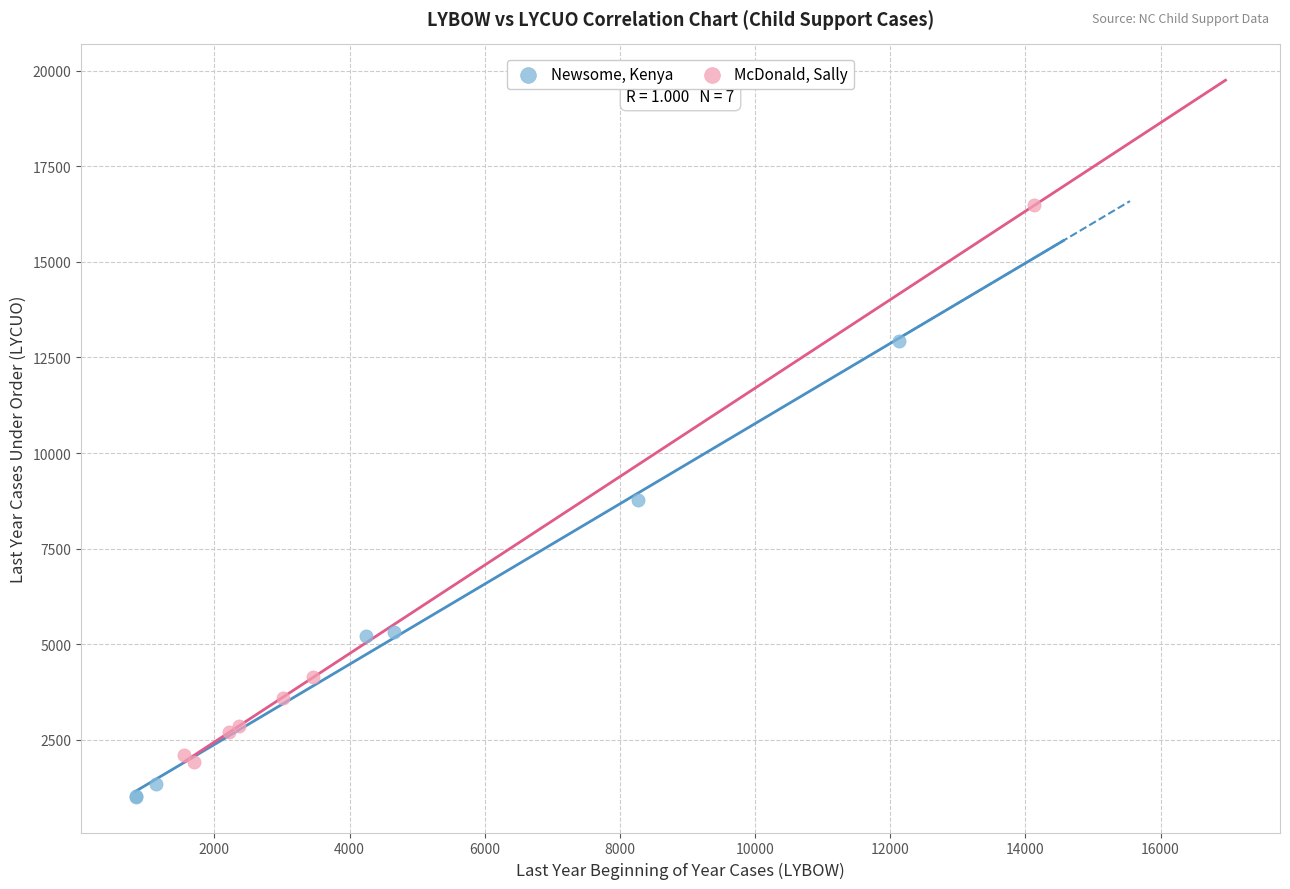

Which series reaches the maximum Y coordinate?

McDonald, Sally